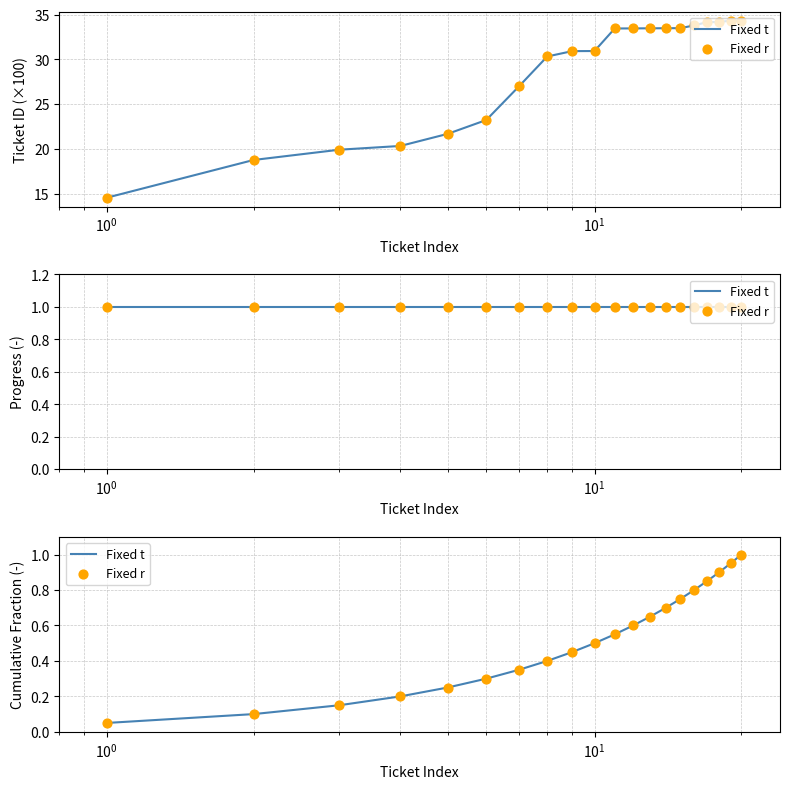

Which series has the largest total across all categories?

Fixed t